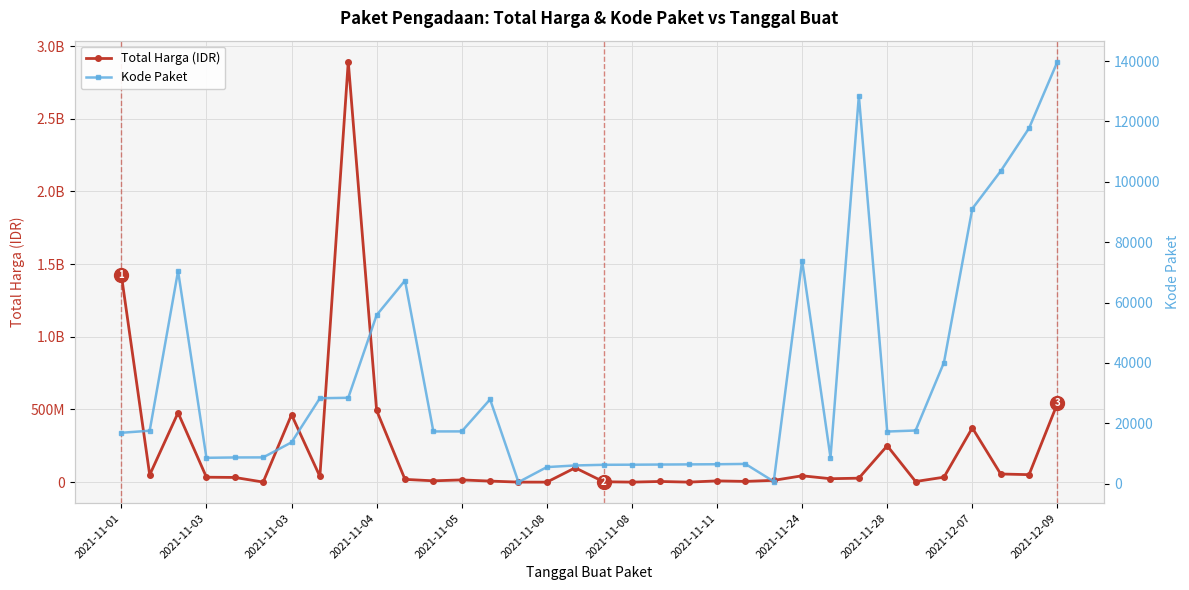

Count the number of categories in the chart.

34